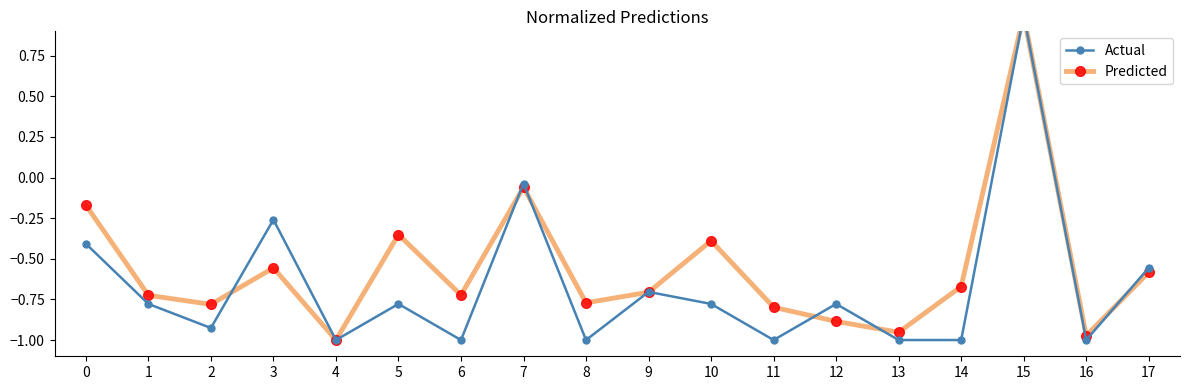

What are all the series names shown in the legend?

Actual, Predicted